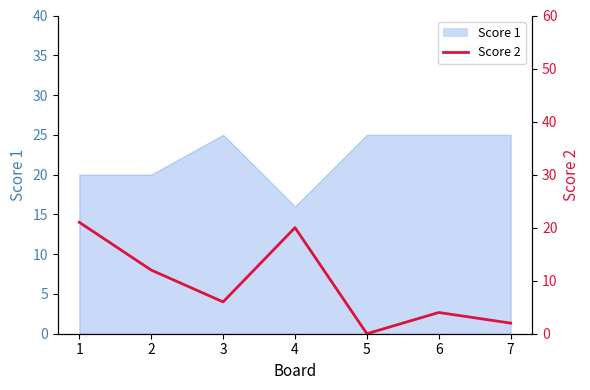

Does the chart have visible grid lines?

No